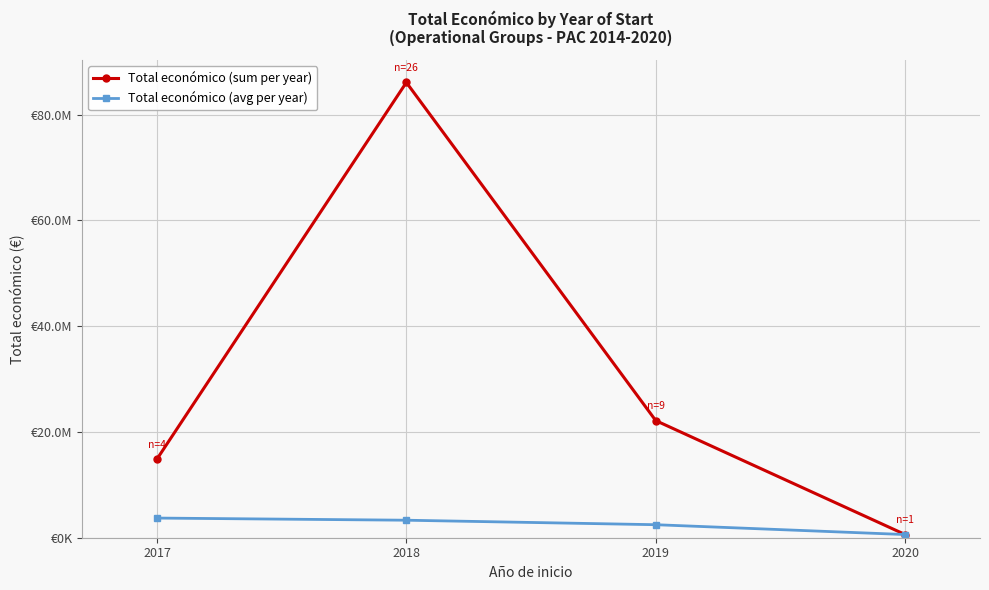

True or false: Total económico (avg per year) has more than 2 points higher than both neighbors.

False